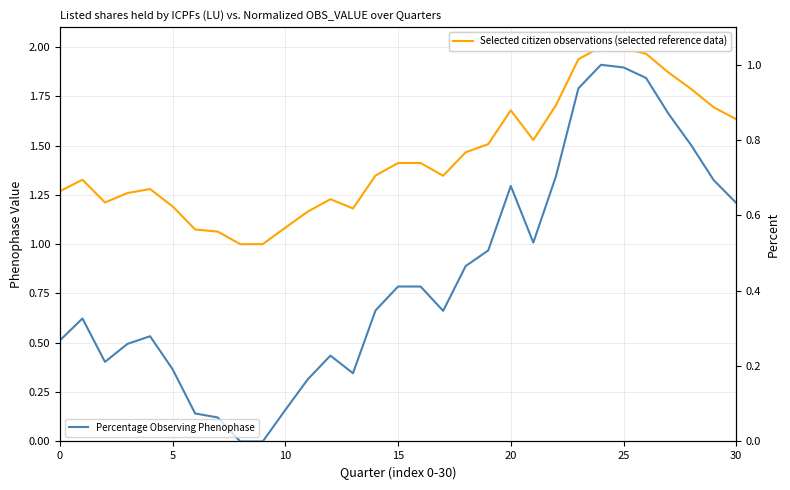

Which series has the widest spread of values?

Selected citizen observations (selected reference data)